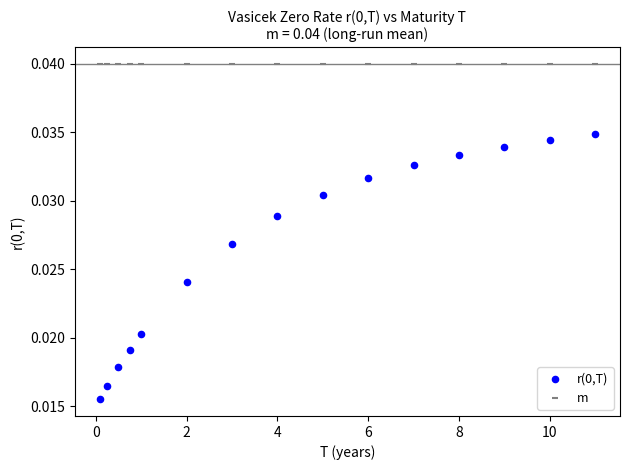

Which series reaches the maximum Y coordinate?

m